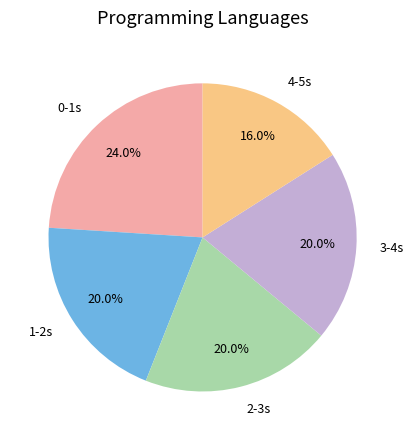

Combined, do 1-2s and 0-1s account for over 50%?

No